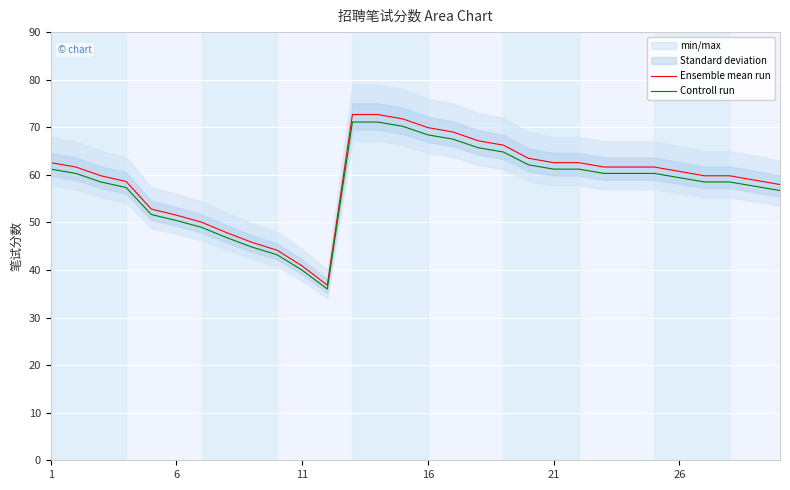

Rank the series at 12 from highest to lowest value.

Ensemble mean run, Controll run